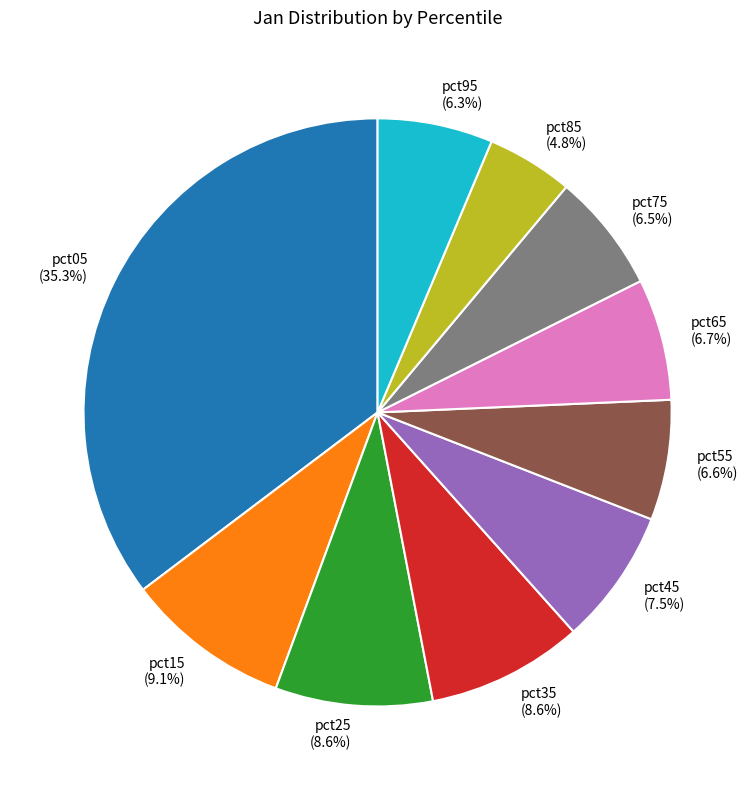

Is it true that pct35 is 22% of the pie?

False